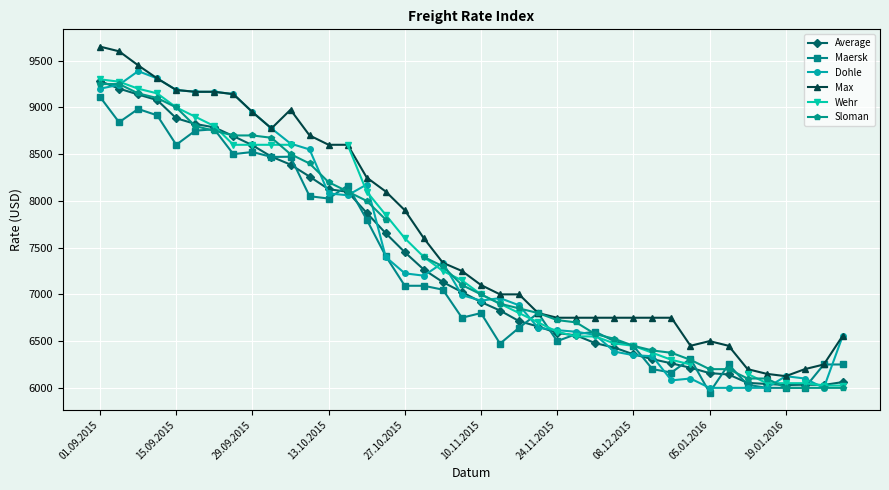

The Average series shows 6478.0 at 26. True or false?

True